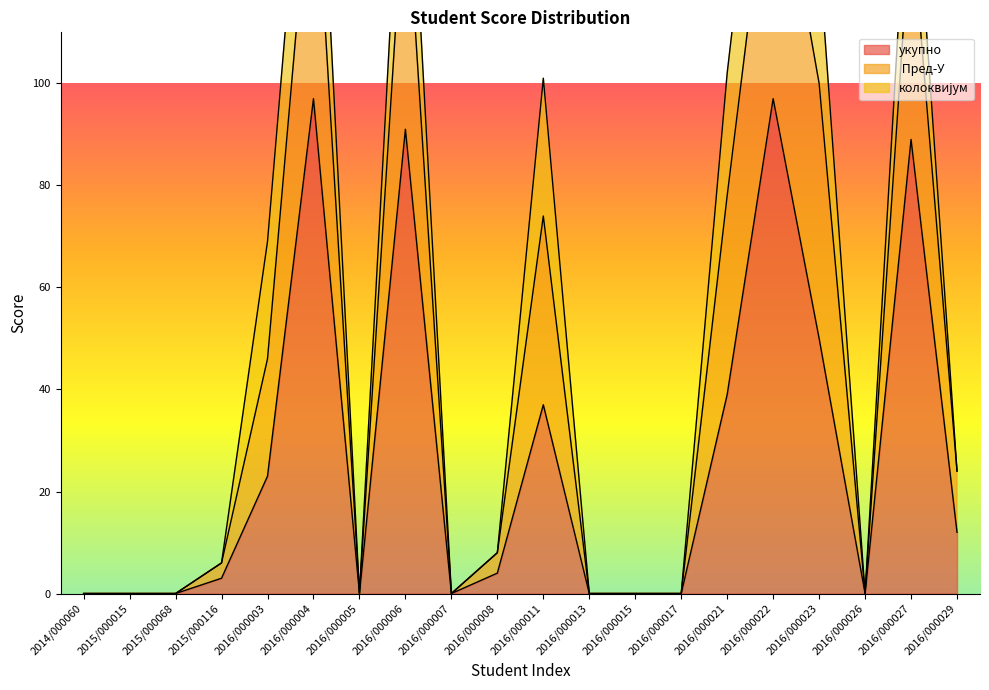

Where does the  Пред-У series first go above 8?

2016/000003